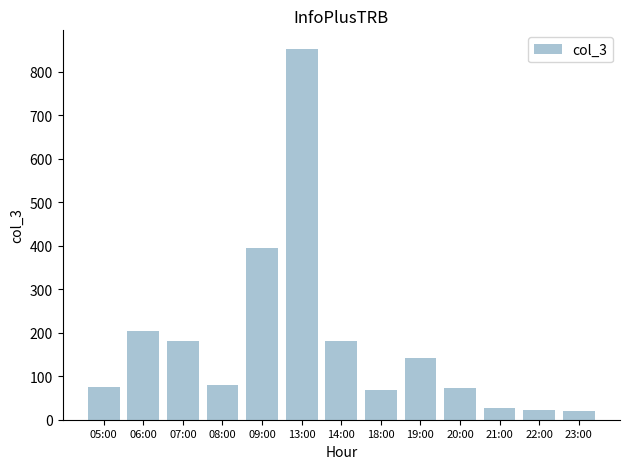

How many bars are there in total?

13